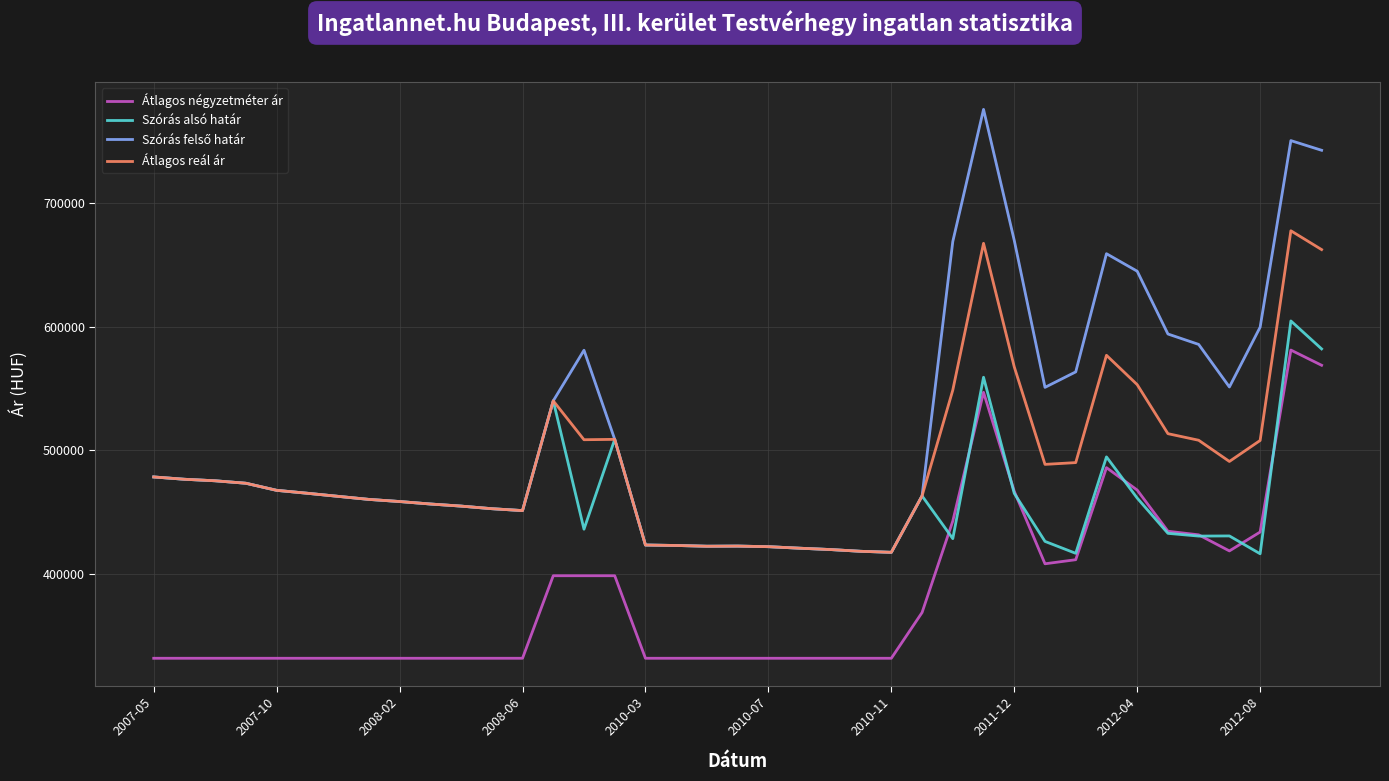

True or false: Átlagos négyzetméter ár and Átlagos reál ár intersect in this chart.

False